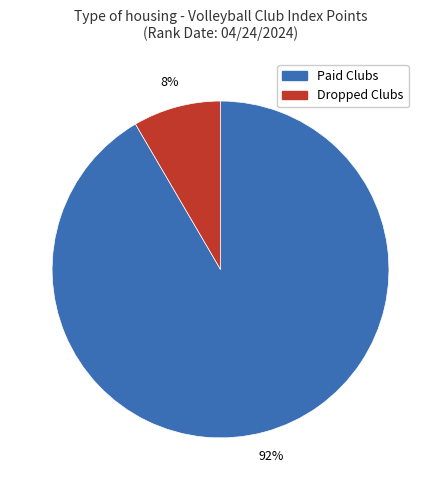

To the nearest percent, what percentage of the pie is Paid Clubs?

92%